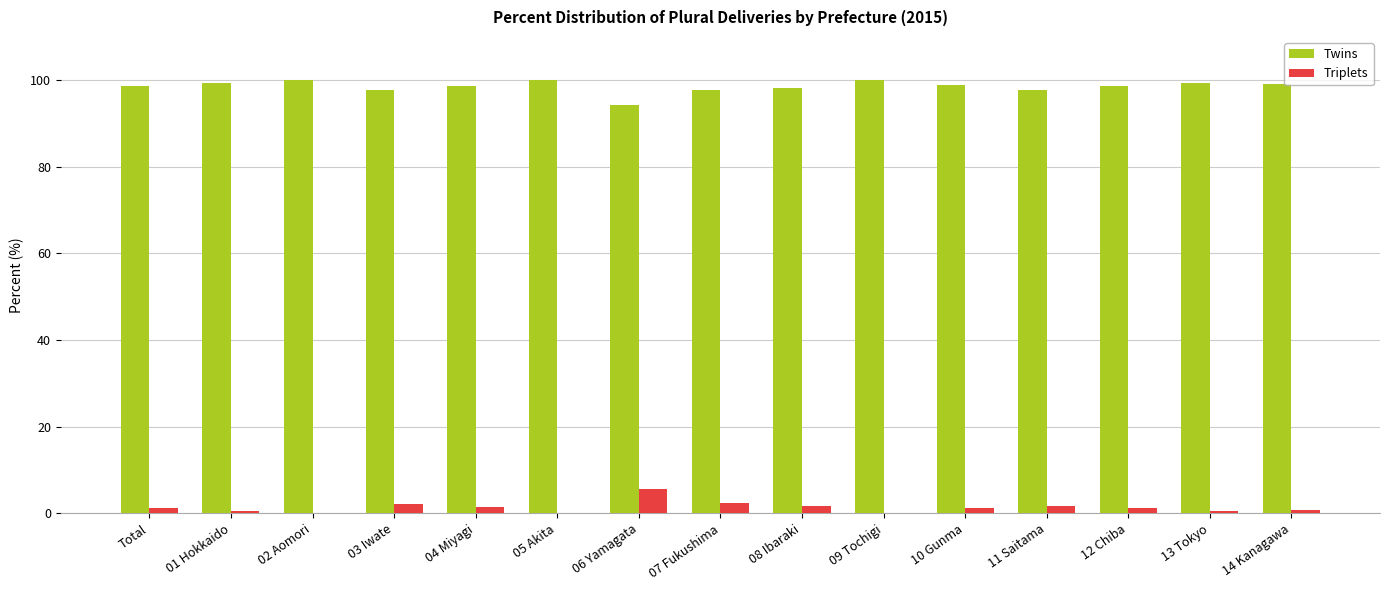

The Triplets series shows 1.4 at 04 Miyagi. True or false?

True